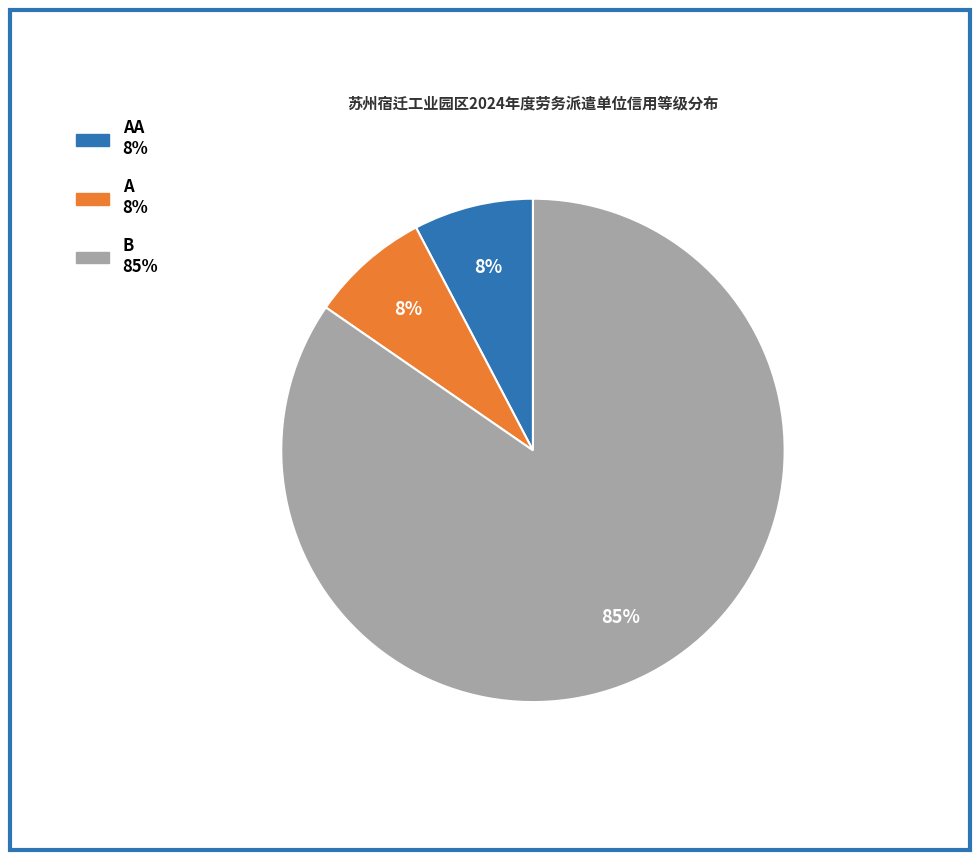

Is there a majority slice in this chart?

Yes